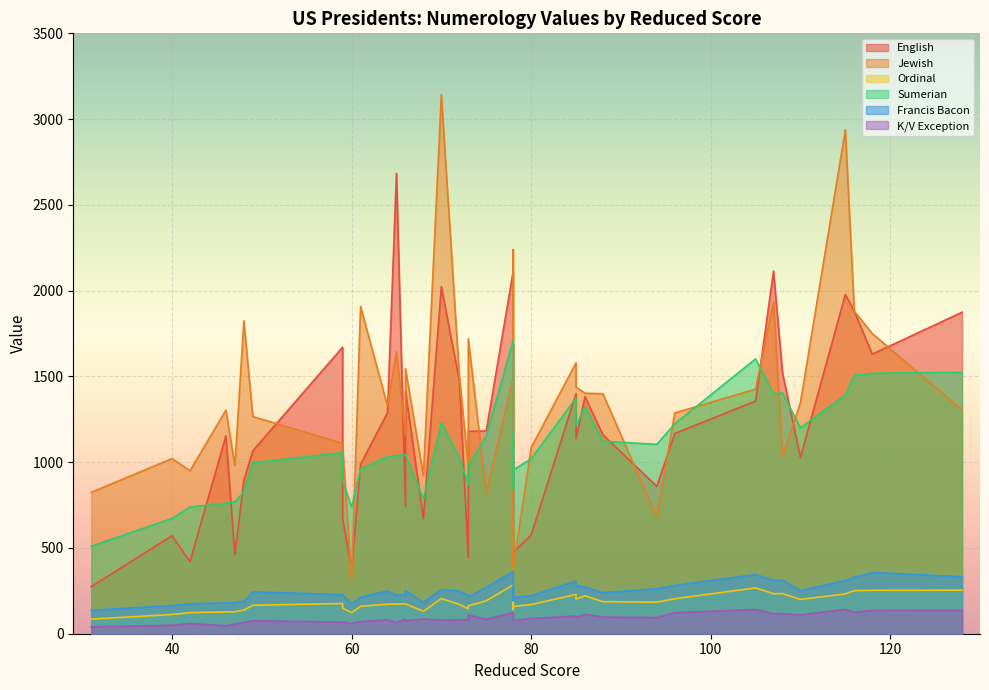

The Sumerian series shows 1192 at Franklin Pierce. True or false?

False